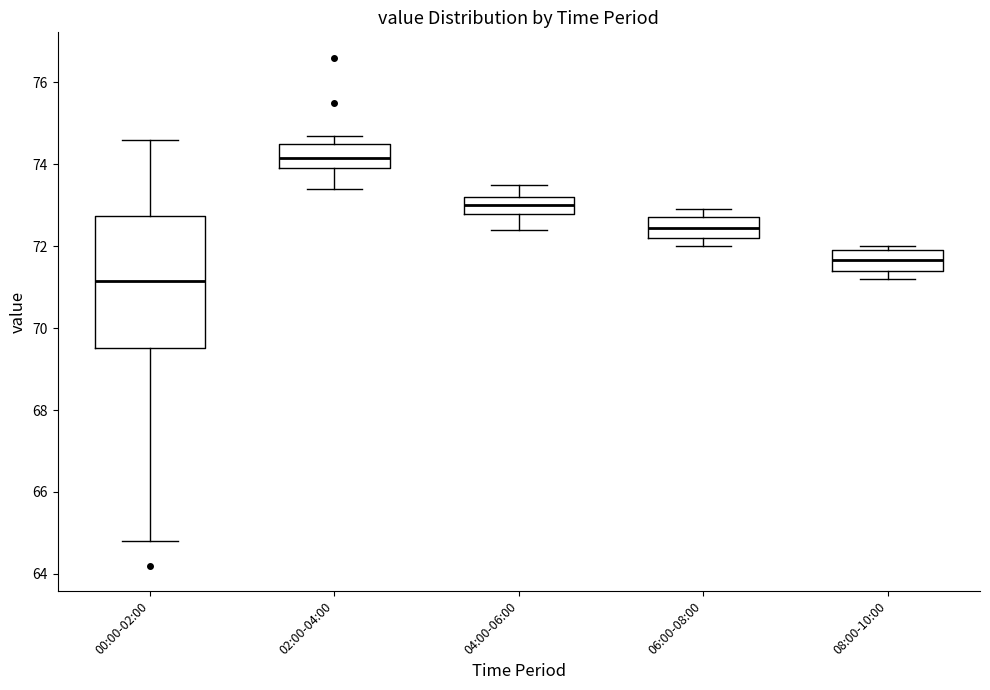

Reading left to right, transcribe this box plot: for each box, give where its median line is, the range the box spans, and where its two whiskers end, as read against the y-axis. The values are not printed on the chart, so give them approximately, as read against the axis.

00:00-02:00: median 71.2, box 69.6 to 72.8, whiskers 64.8 to 74.6
02:00-04:00: median 74.2, box 74.0 to 74.6, whiskers 73.4 to 74.8
04:00-06:00: median 73.0, box 72.8 to 73.2, whiskers 72.4 to 73.6
06:00-08:00: median 72.4, box 72.2 to 72.8, whiskers 72.0 to 73.0
08:00-10:00: median 71.6, box 71.4 to 72.0, whiskers 71.2 to 72.0 (just above the box's upper edge)